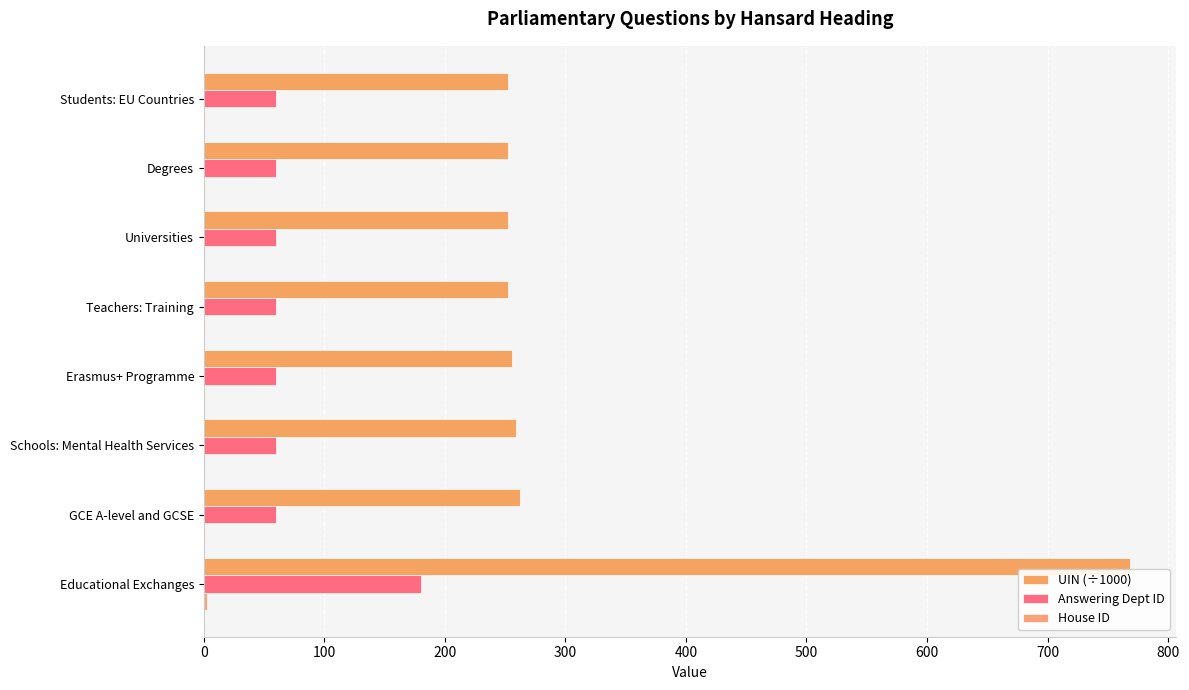

How many series are shown in this chart?

3